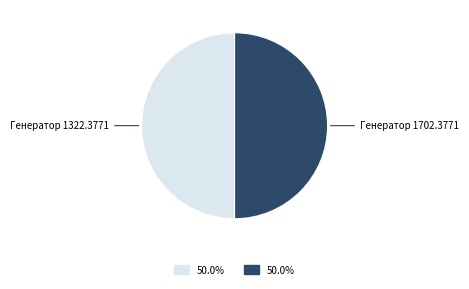

What is the ratio of the value at Генератор 1322.3771 to the value at Генератор 1702.3771?

1.0